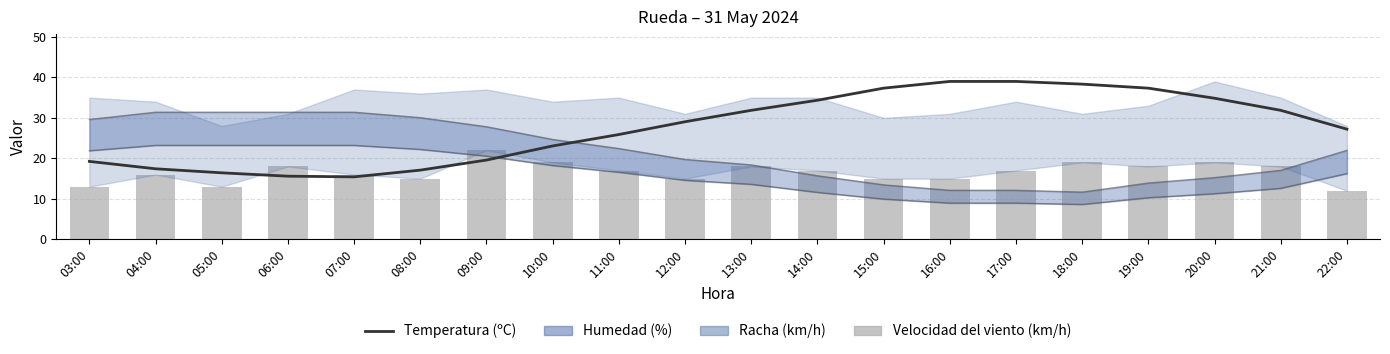

The Velocidad del viento (km/h) series shows 24.1 at 19:00. True or false?

False